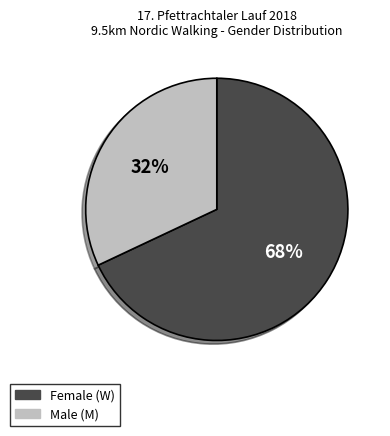

Is there a majority slice in this chart?

Yes